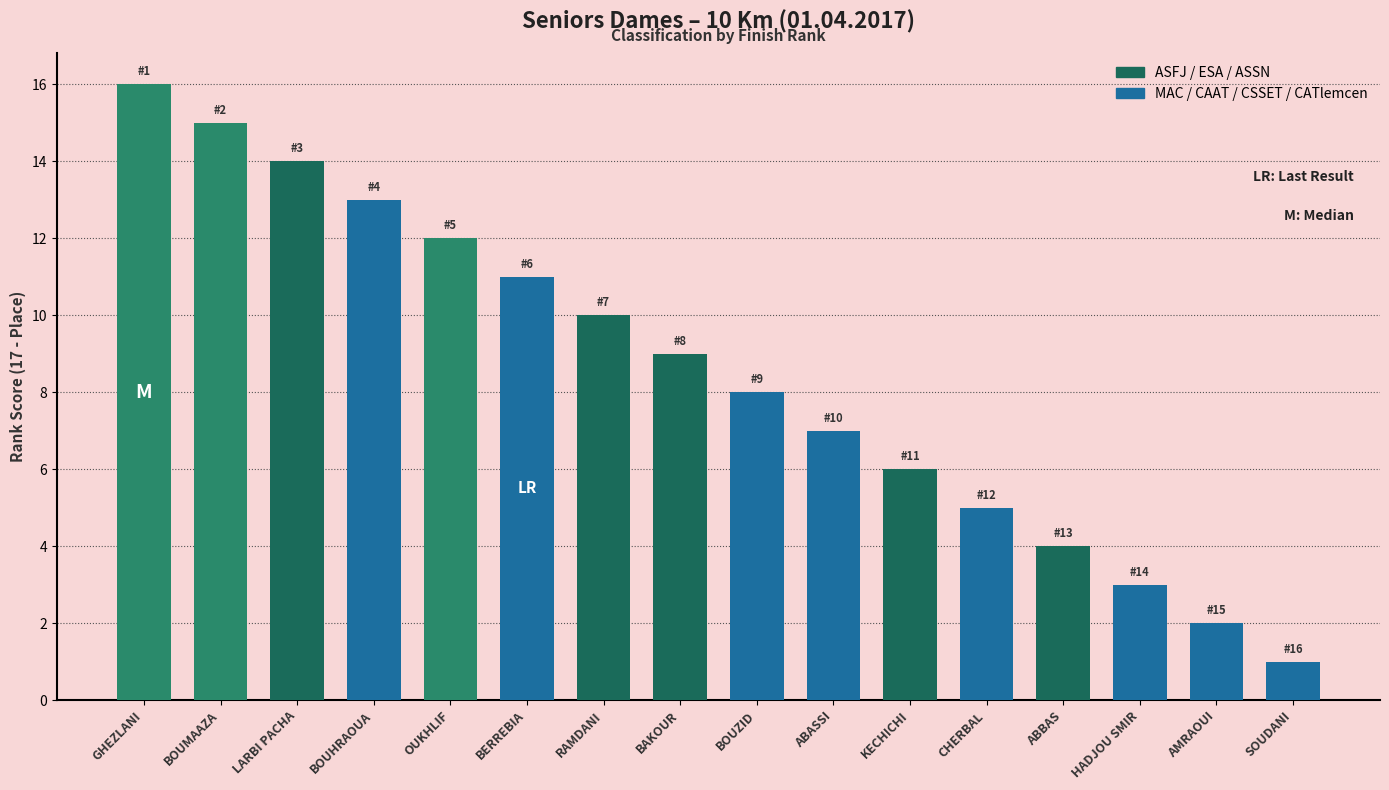

The value at SOUDANI is 1. True or false?

True